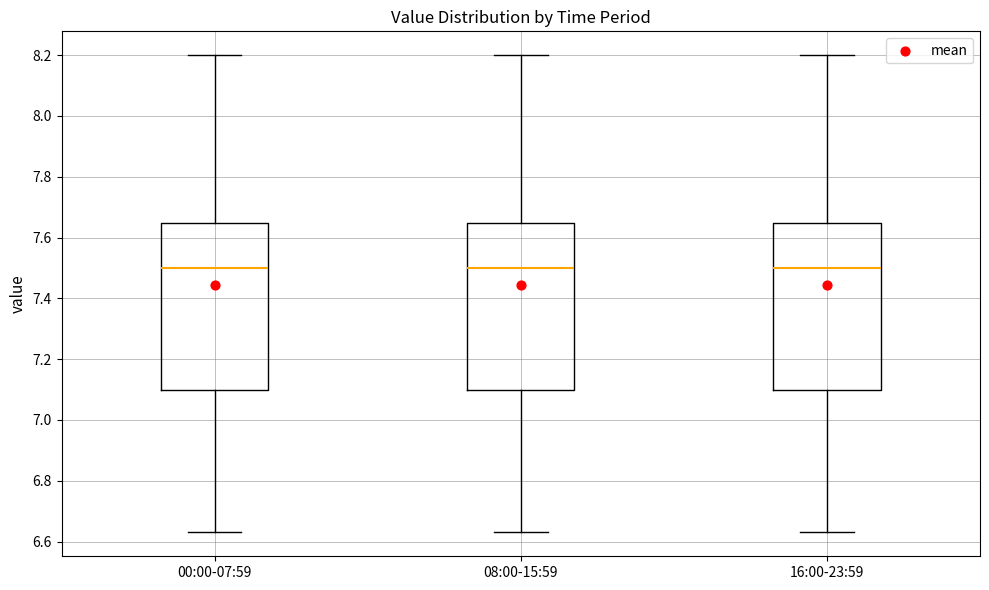

Reading left to right, transcribe this box plot: for each box, give where its median line is, the range the box spans, and where its two whiskers end, as read against the y-axis. The values are not printed on the chart, so give them approximately, as read against the axis.

00:00-07:59: median 7.50, box 7.10 to 7.64, whiskers 6.64 to 8.20
08:00-15:59: median 7.50, box 7.10 to 7.64, whiskers 6.64 to 8.20
16:00-23:59: median 7.50, box 7.10 to 7.64, whiskers 6.64 to 8.20